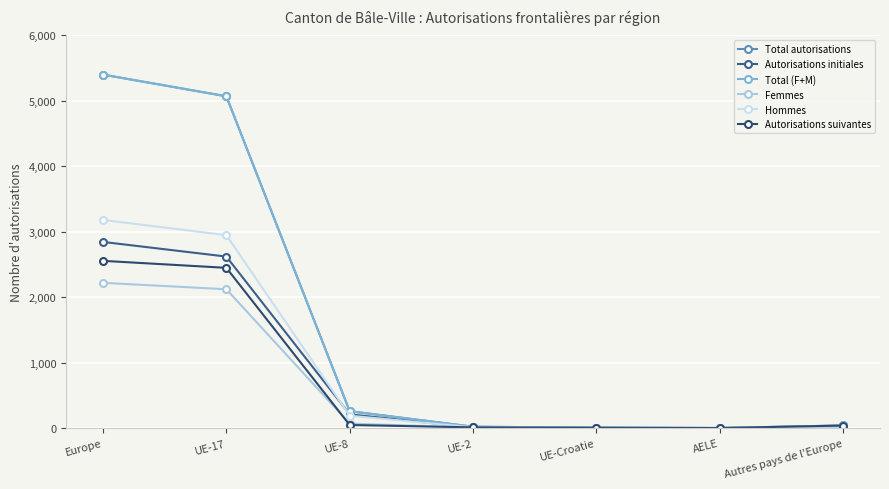

True or false: Total autorisations has a value of 4 at UE-Croatie.

False